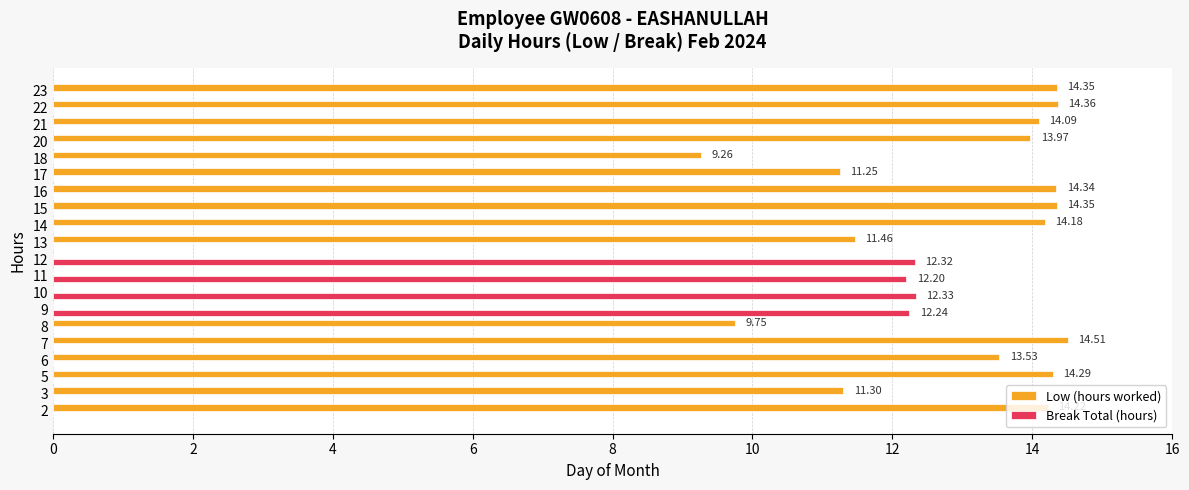

How many values in Low (hours worked) are above zero?

16